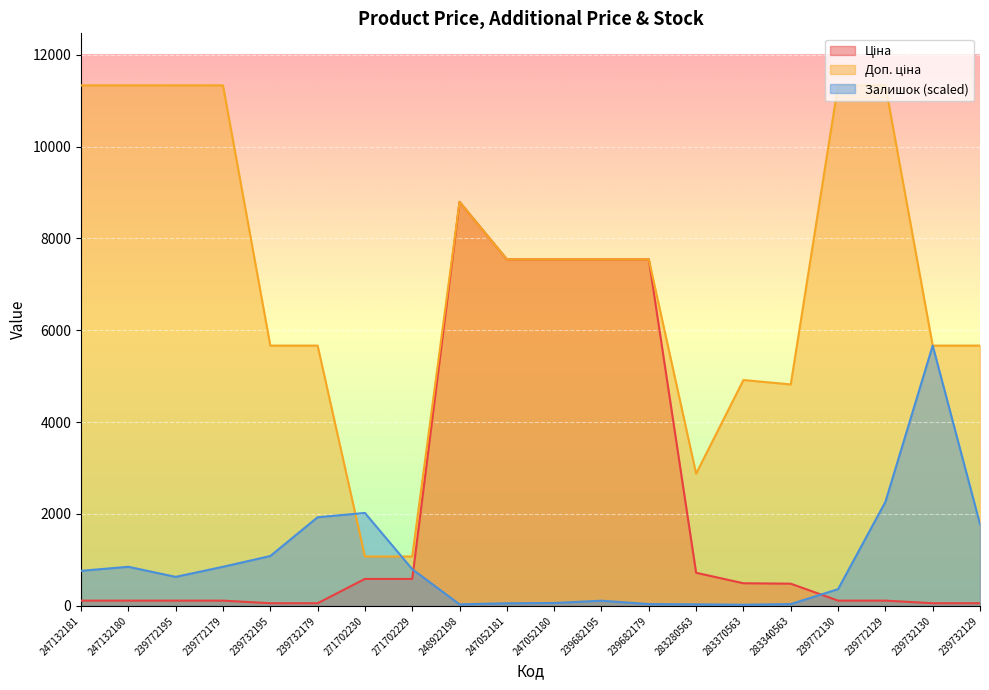

Where do Залишок and Ціна first cross each other?

271702229 and 248922198